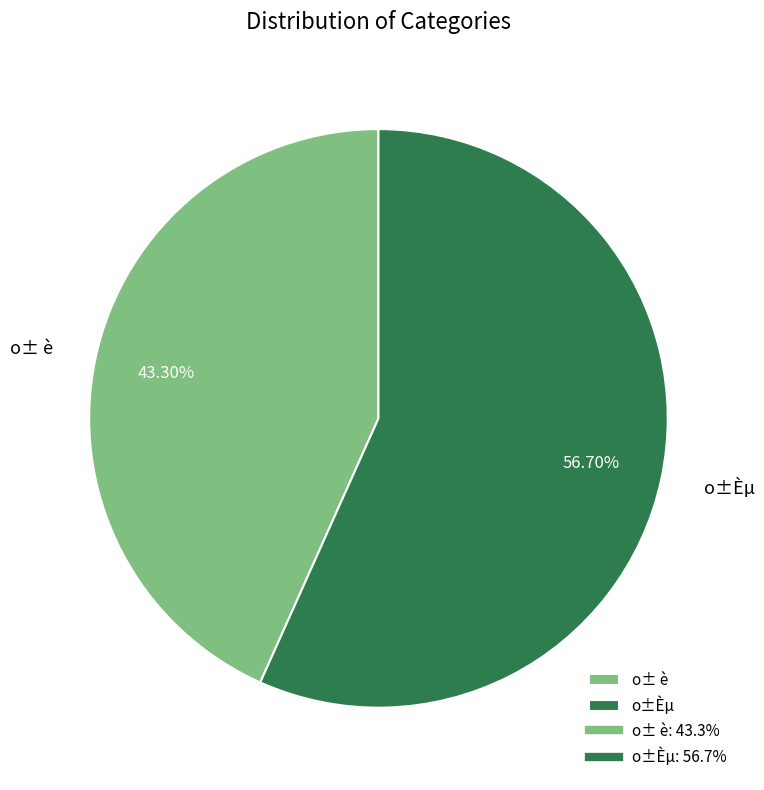

To the nearest percent, what is the difference between the largest and smallest slice percentages?

13%